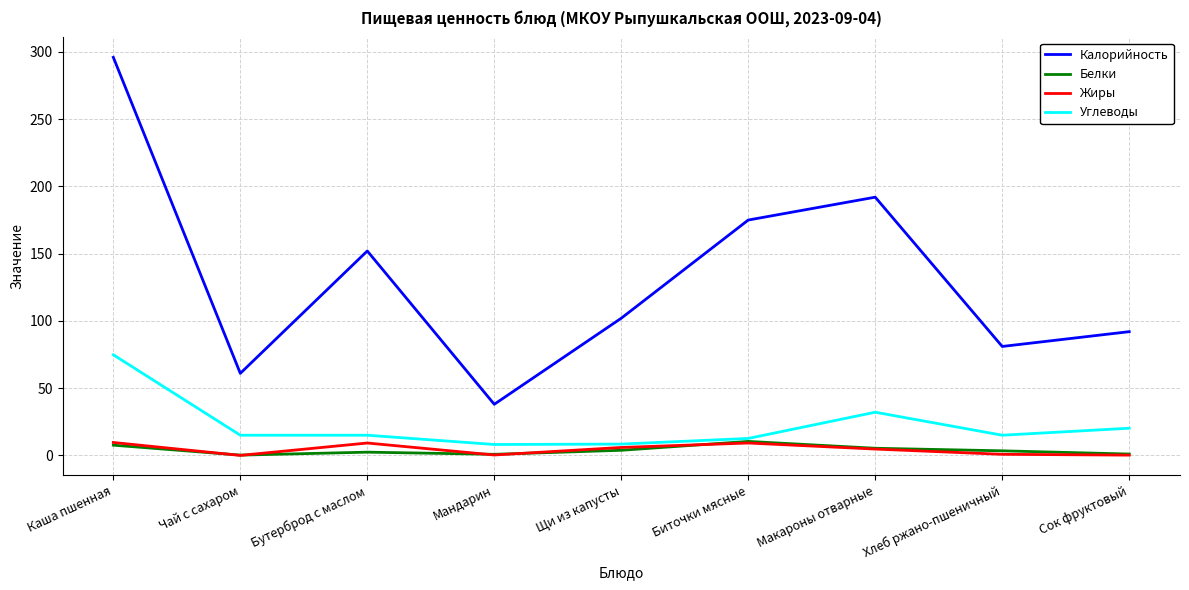

What are all the series names shown in the legend?

Калорийность, Белки, Жиры, Углеводы